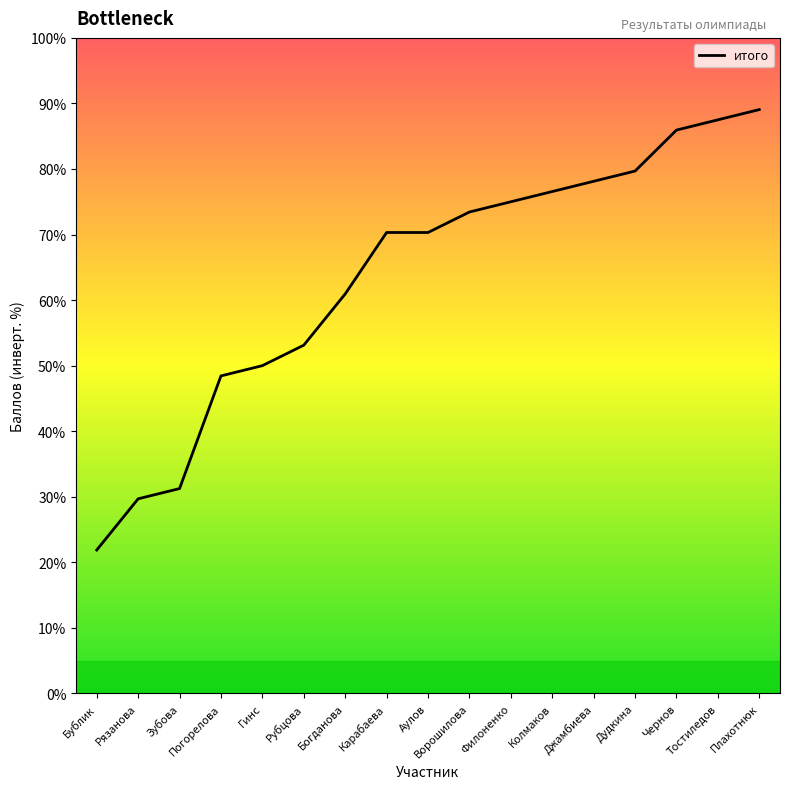

What is the difference between the second highest and minimum values?

42